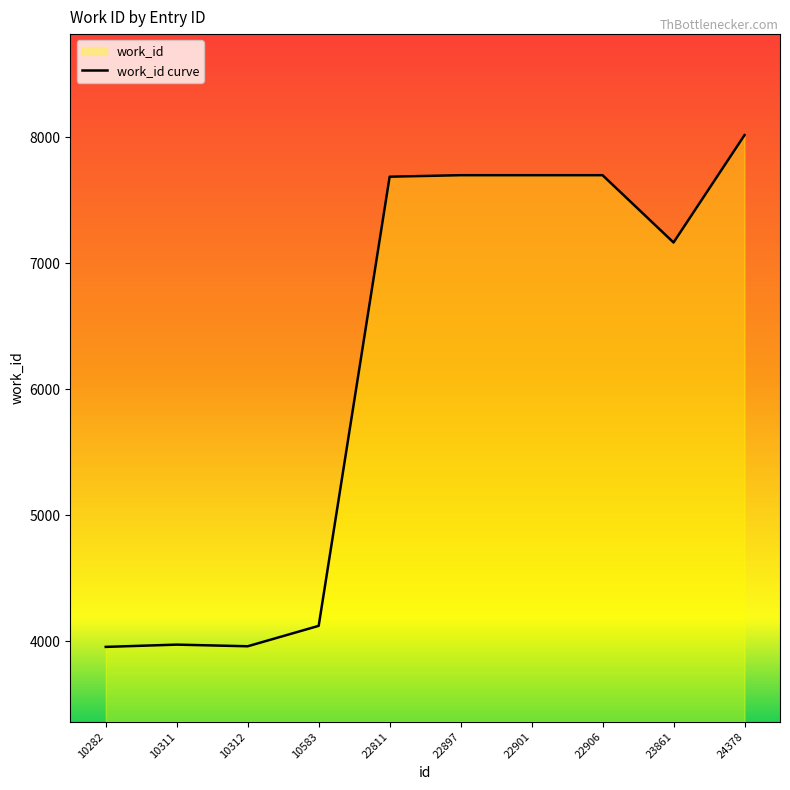

Which category has the lowest value across all series?

10282